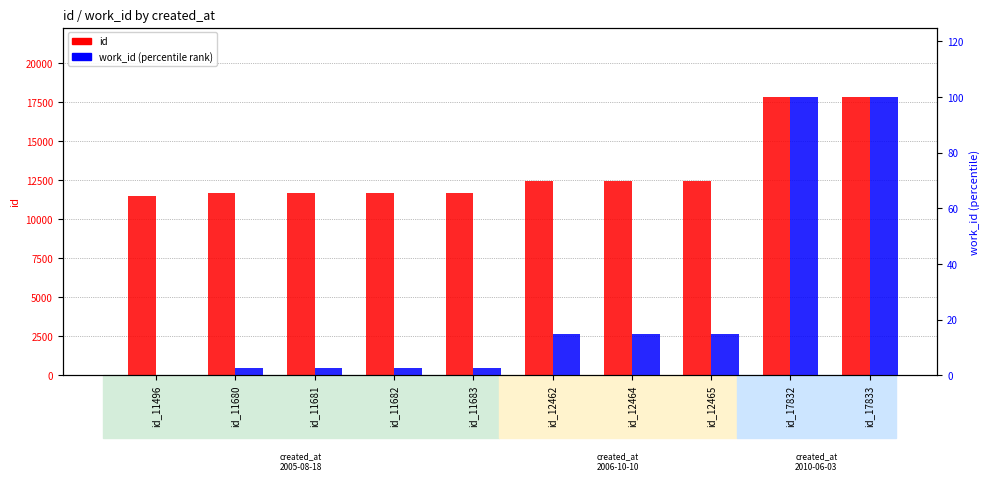

Which series has the largest range (max minus min)?

id